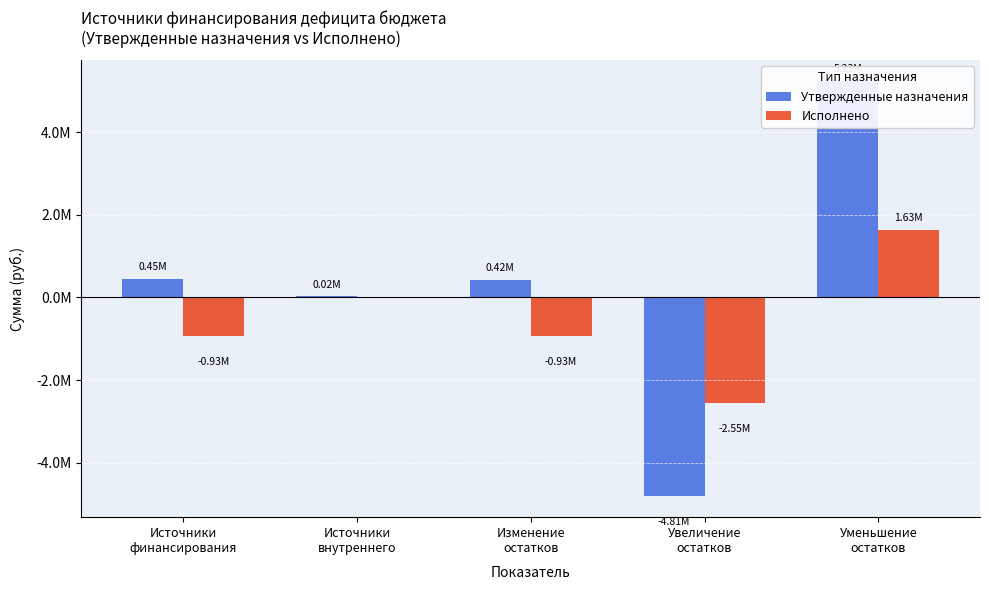

What is the difference between the second highest and minimum values in the Исполнено series?

2553514.6